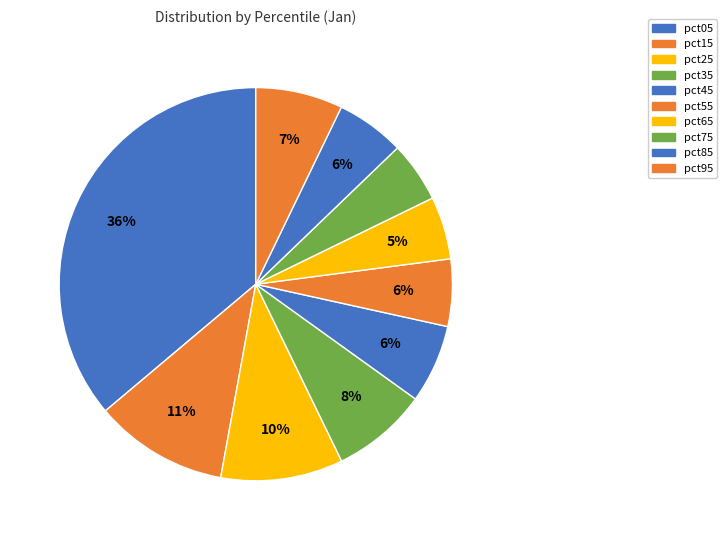

What percentage is the pct75 slice, to the nearest percent?

5%